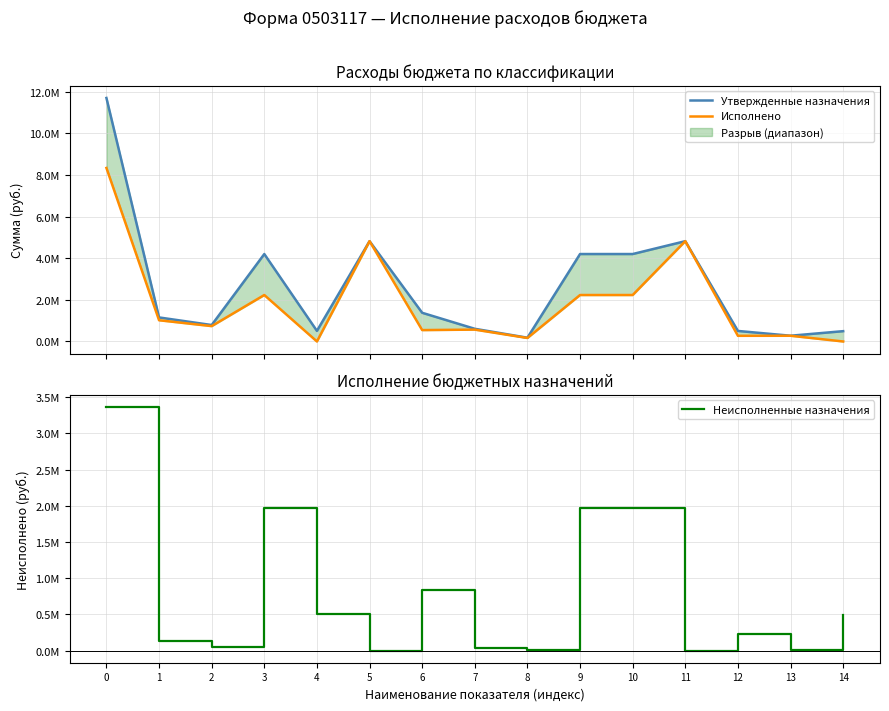

The Утвержденные назначения series shows 283457.9 at 14. True or false?

False